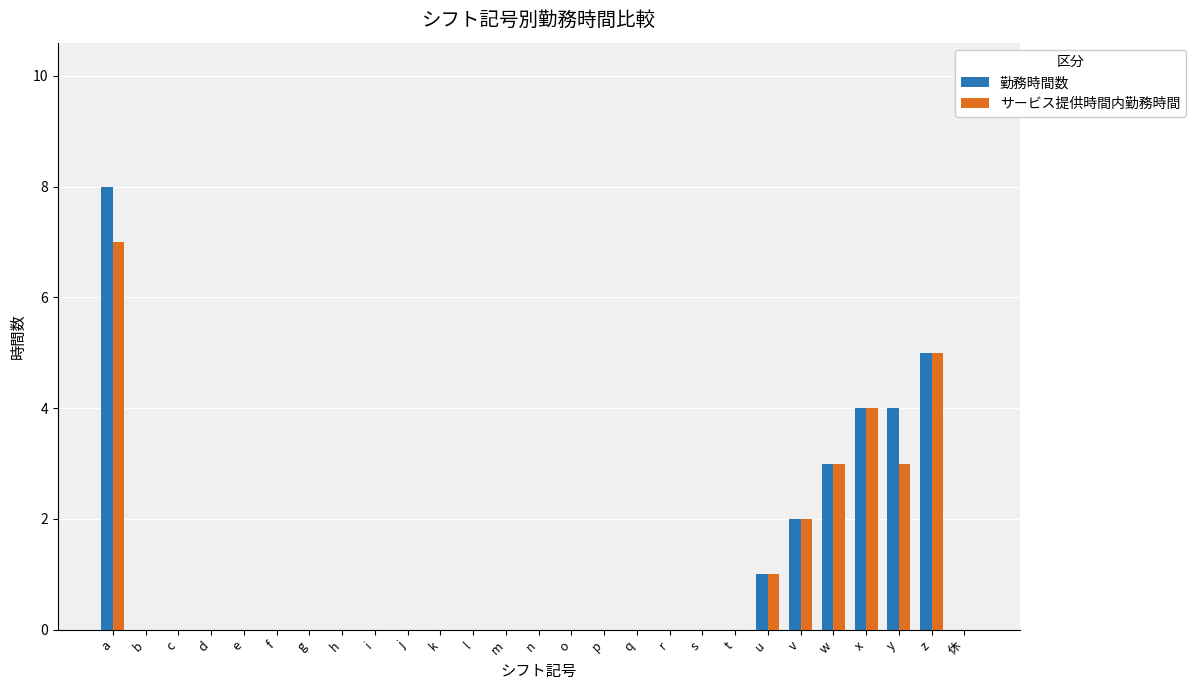

Is it true that サービス提供時間内勤務時間 equals -3 at f?

False